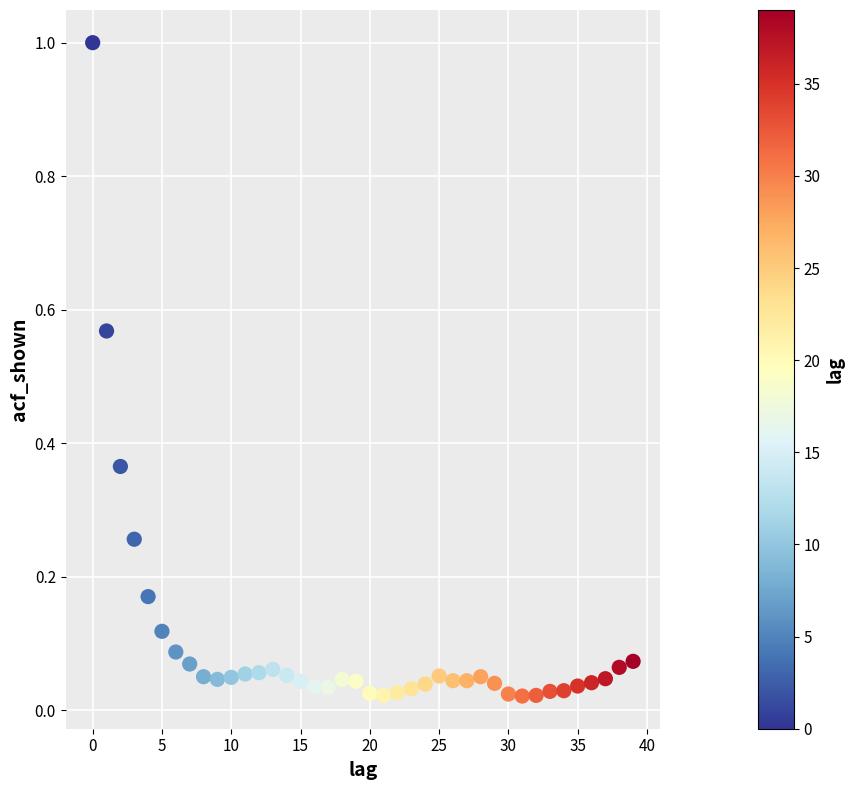

What is the range of Y values (max minus min)?

1.0